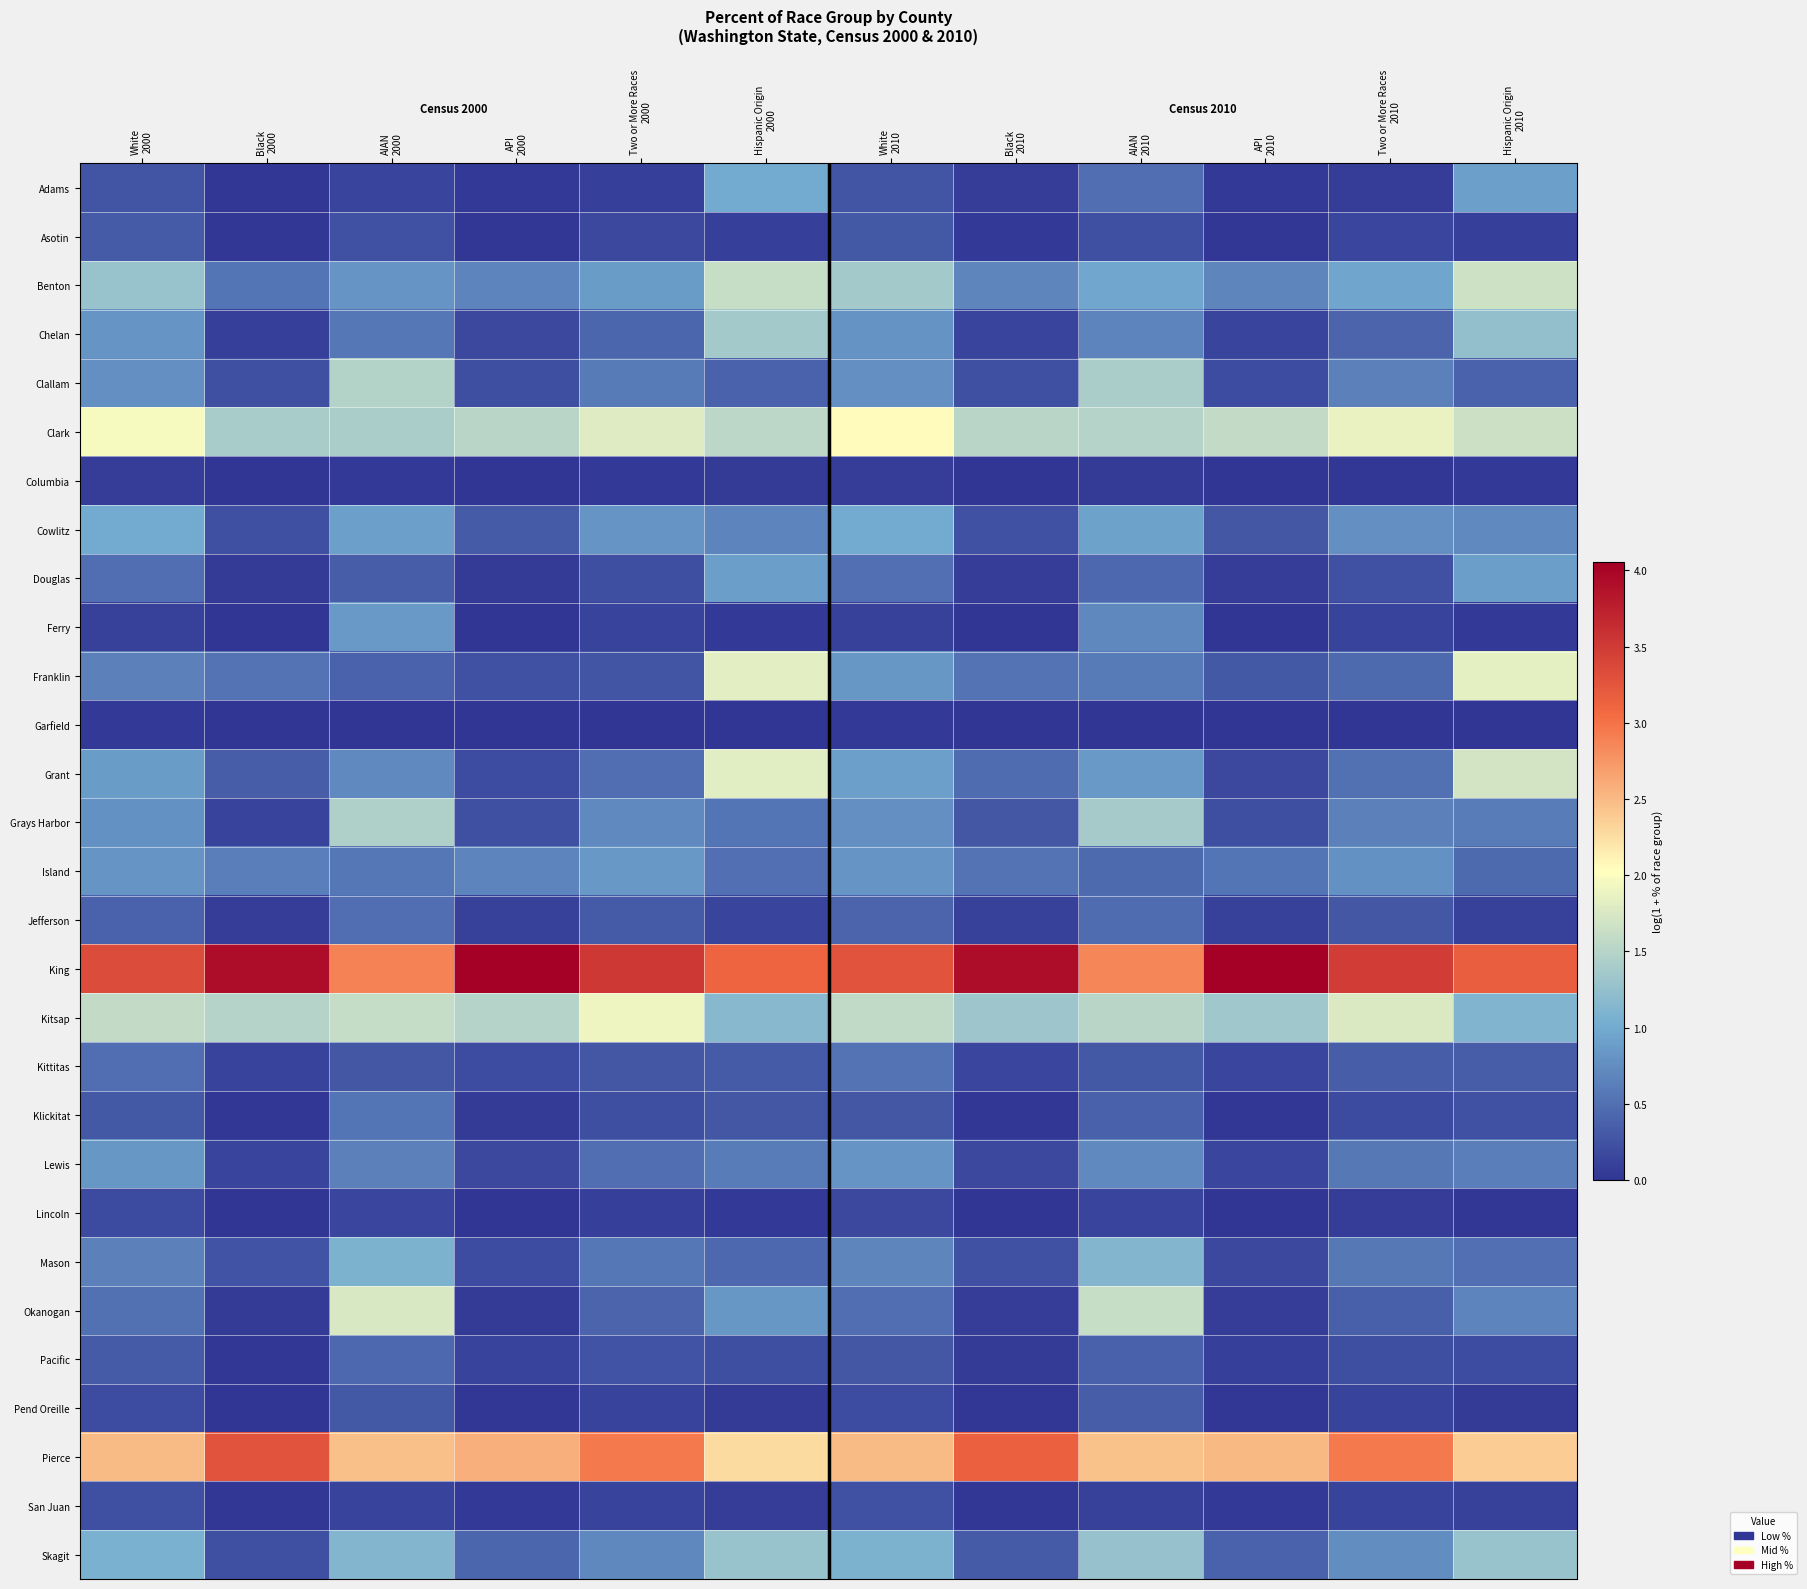

At which category is the sum across all series the highest?

AIAN
2010